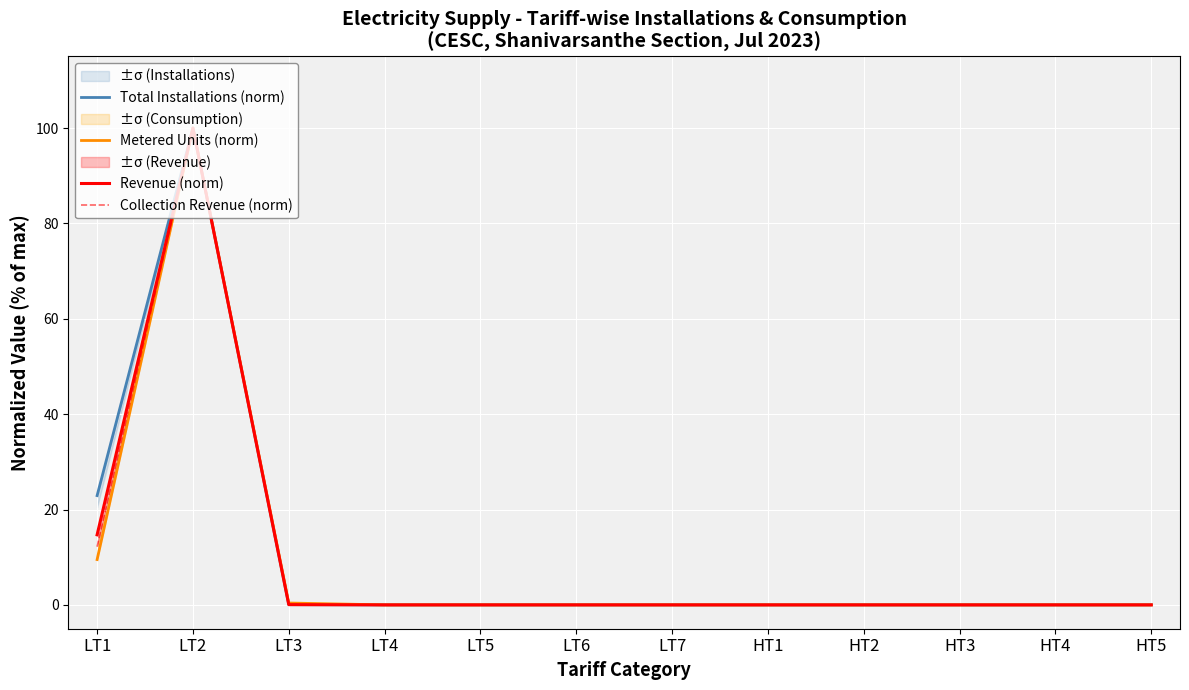

How many series are shown in this chart?

4